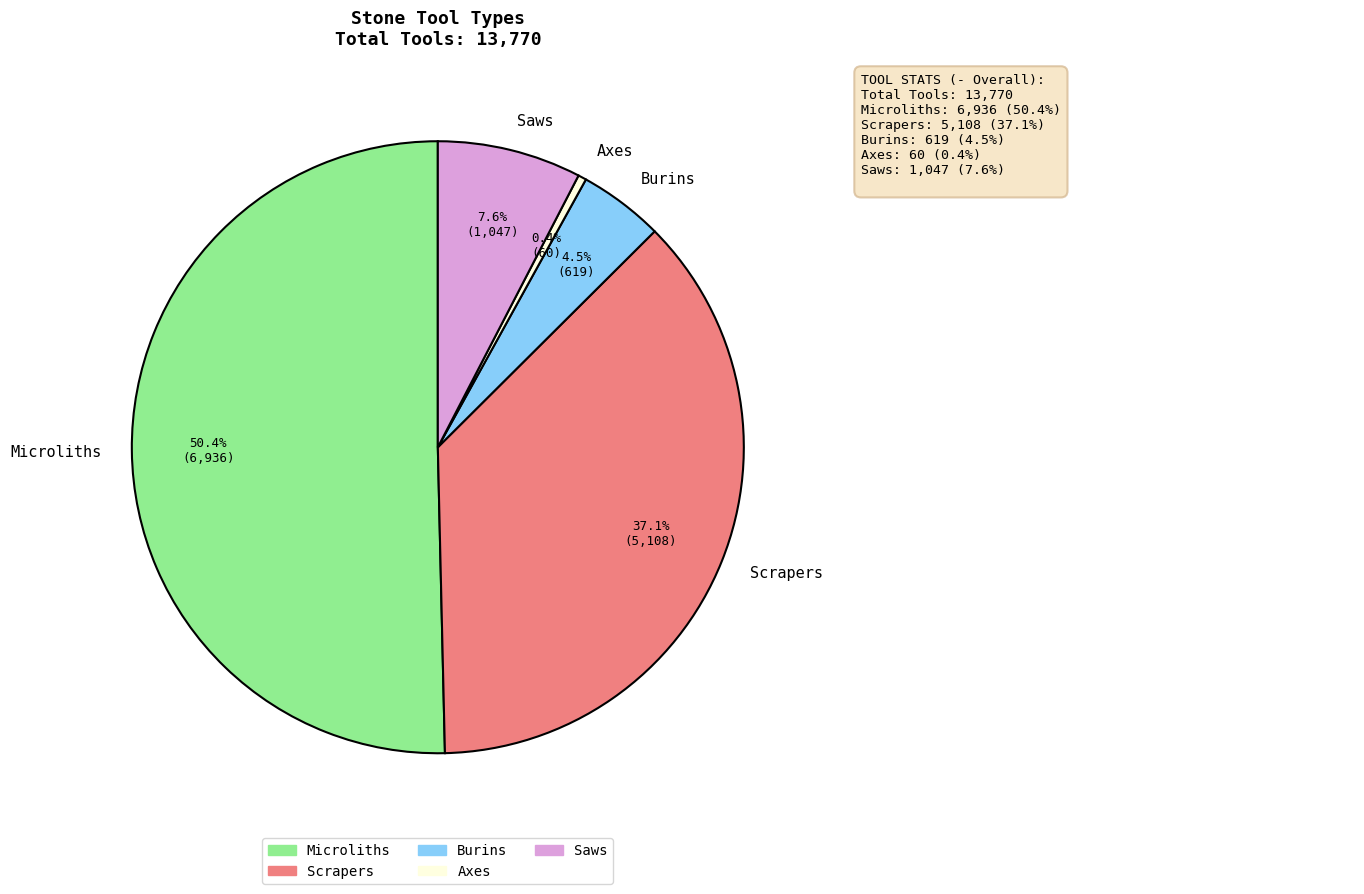

Which category has the smallest portion of the pie?

Axes